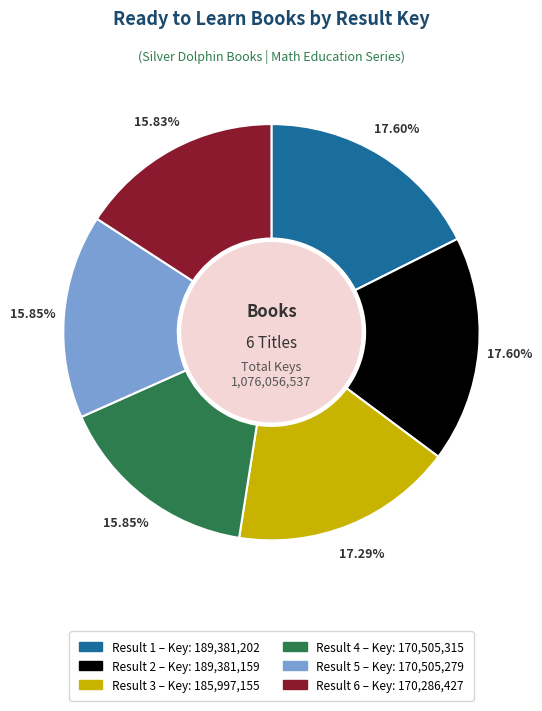

Is there a majority slice in this chart?

No